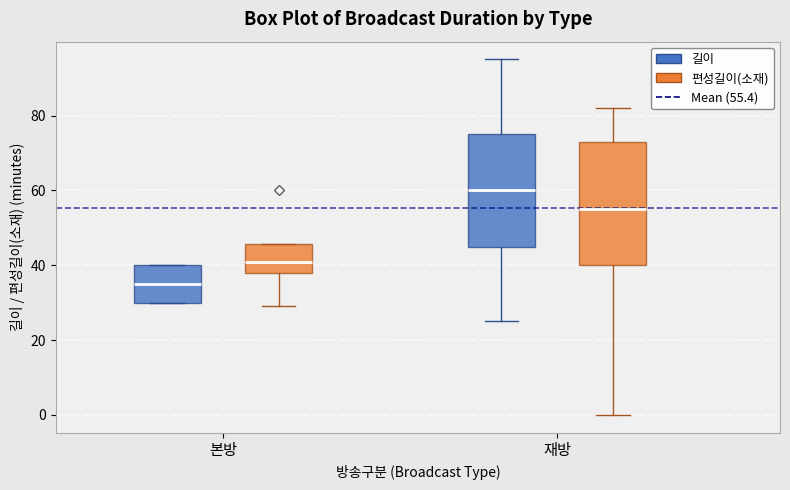

Reading left to right, read every box against the y-axis: the position of its median line, the range the box covers, and the ends of its whiskers. The values are not printed on the chart, so give them approximately, as read against the axis.

본방 (길이): median 36, box 30 to 40, whiskers 30 to 40
본방 (편성길이(소재)): median 42, box 38 to 46, whiskers 30 to 46
재방 (길이): median 60, box 46 to 76, whiskers 26 to 96
재방 (편성길이(소재)): median 56, box 40 to 74, whiskers 0 to 82